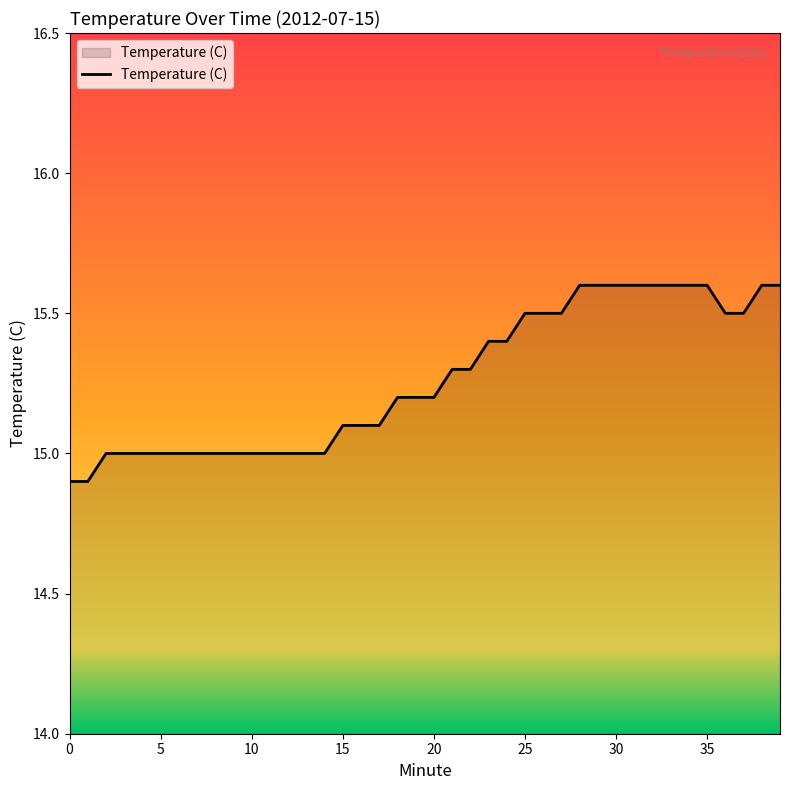

What is the minimum value shown in the chart?

14.9